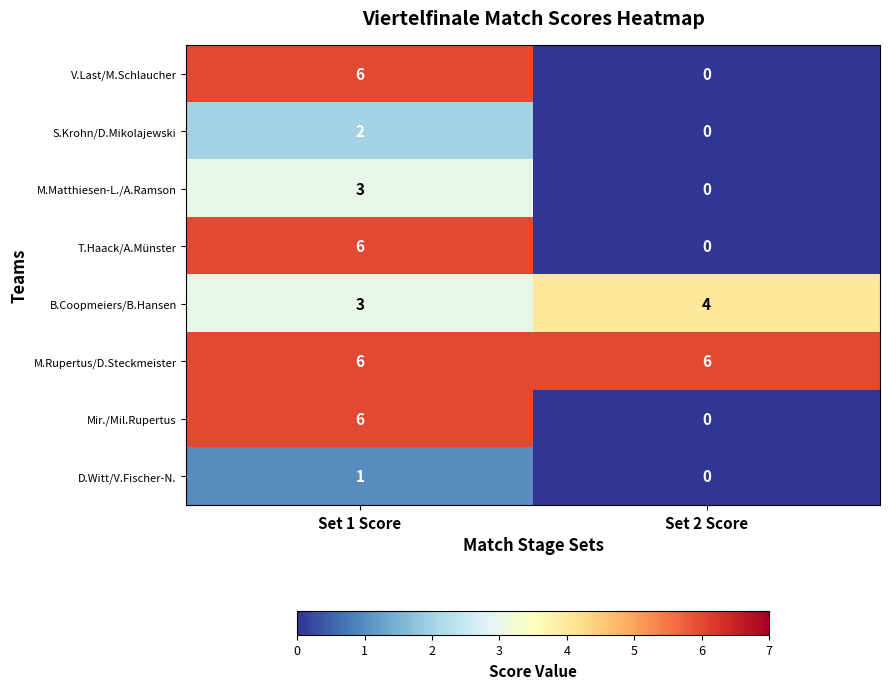

List the labels in order of T.Haack/A.Münster value, largest first.

Set 1 Score, Set 2 Score